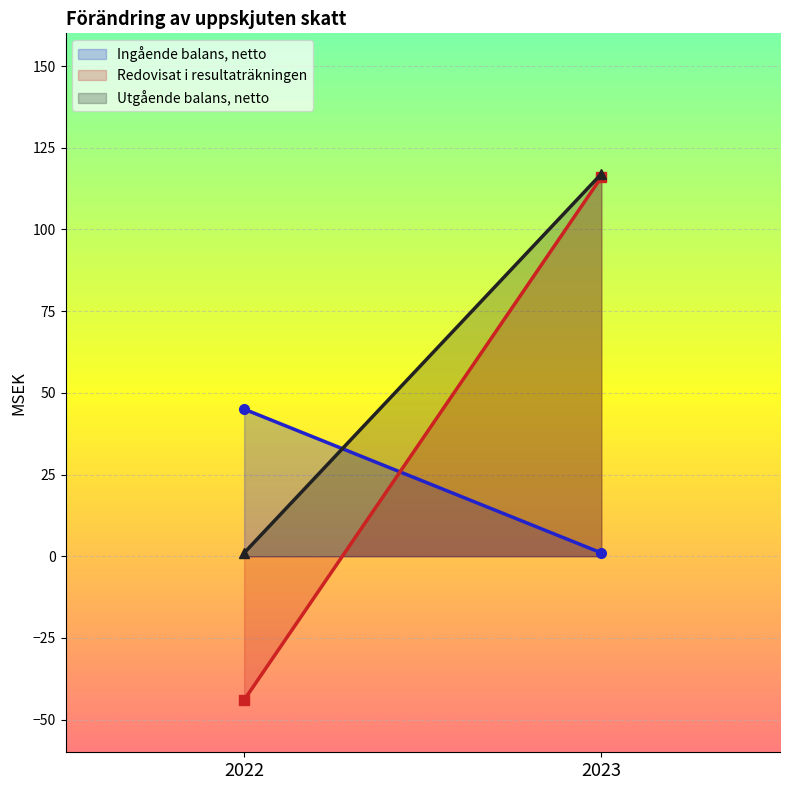

Reading left to right, extract all data points from this chart.

Ingående balans, netto: 2022=45	2023=1
Redovisat i resultaträkningen: 2022=-44	2023=116
Utgående balans, netto: 2022=1	2023=117